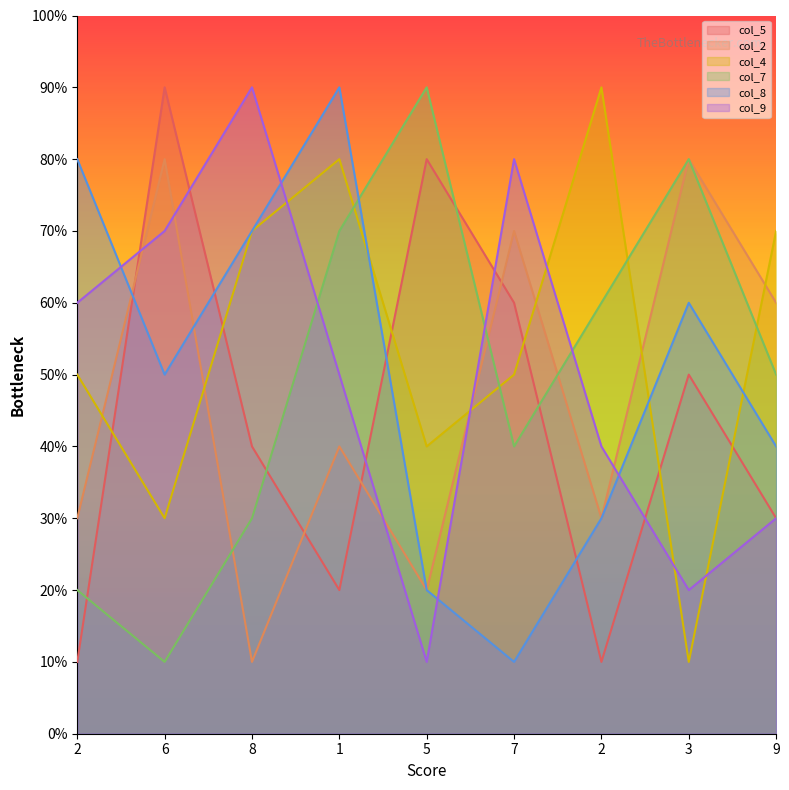

Does the chart have visible grid lines?

No